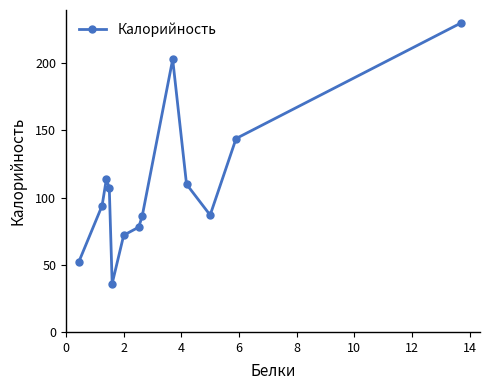

What is the value of the 8th point from the left?

86